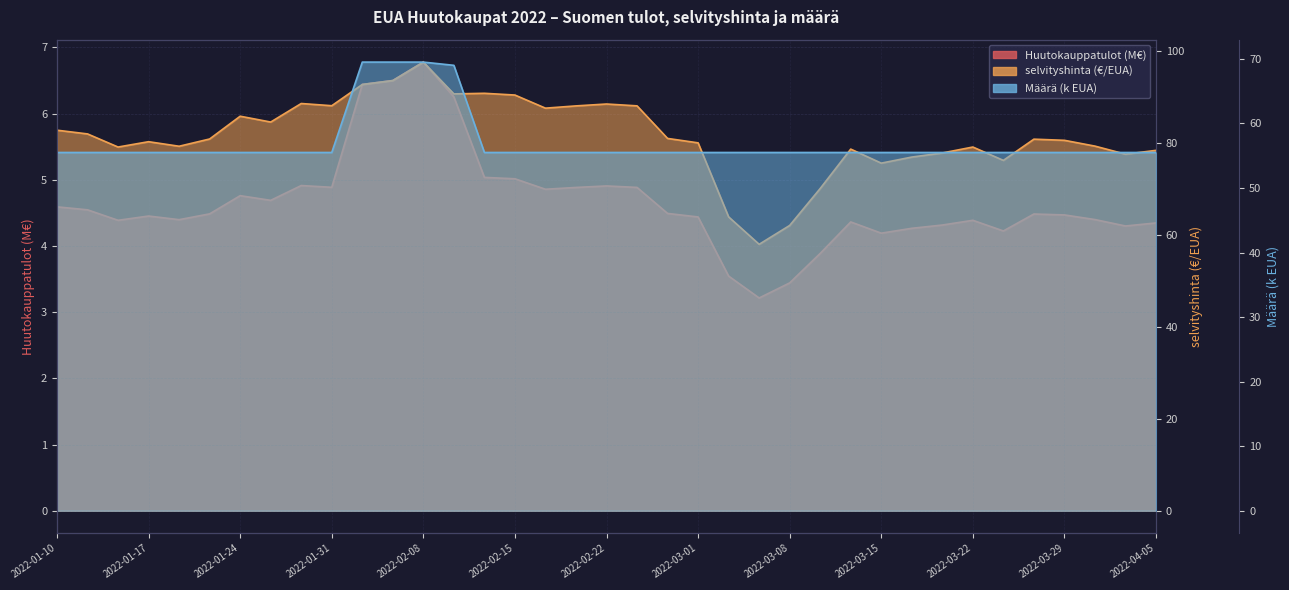

What is the lowest value of the Suomen huutokauppatulot (EUA) € series?

3.2